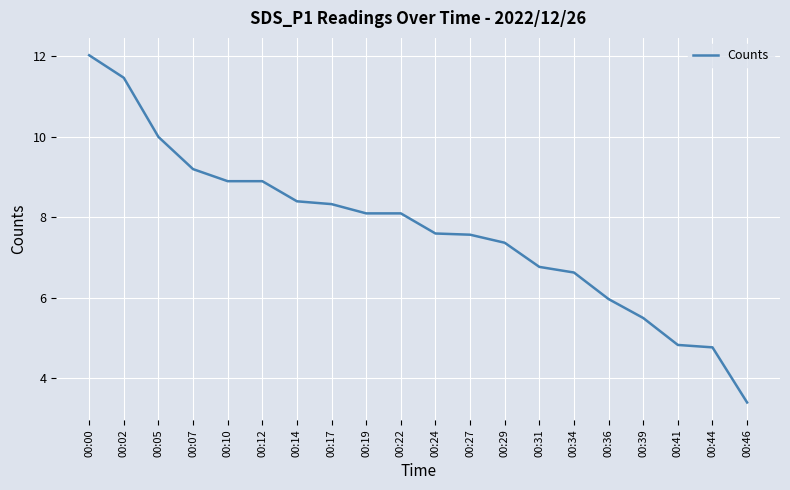

Which has a higher value, 00:31 or 00:10?

00:10